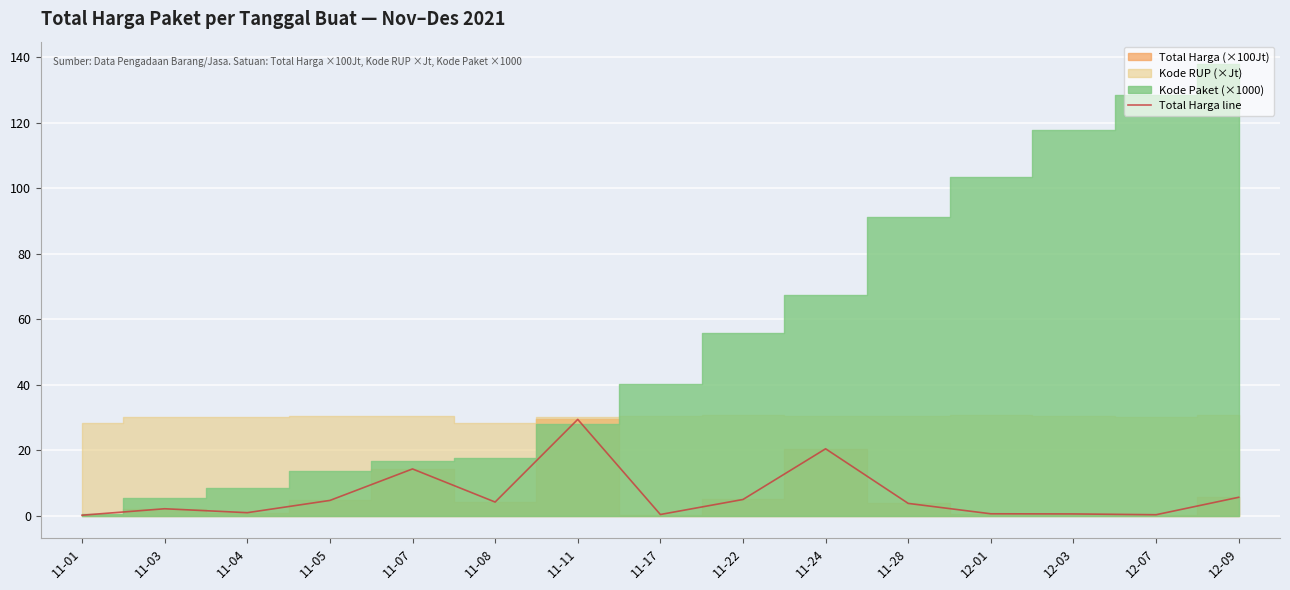

Rank the categories by value from lowest to highest.

11-01, 12-07, 11-17, 12-03, 12-01, 11-04, 11-03, 11-28, 11-08, 11-05, 11-22, 12-09, 11-07, 11-24, 11-11